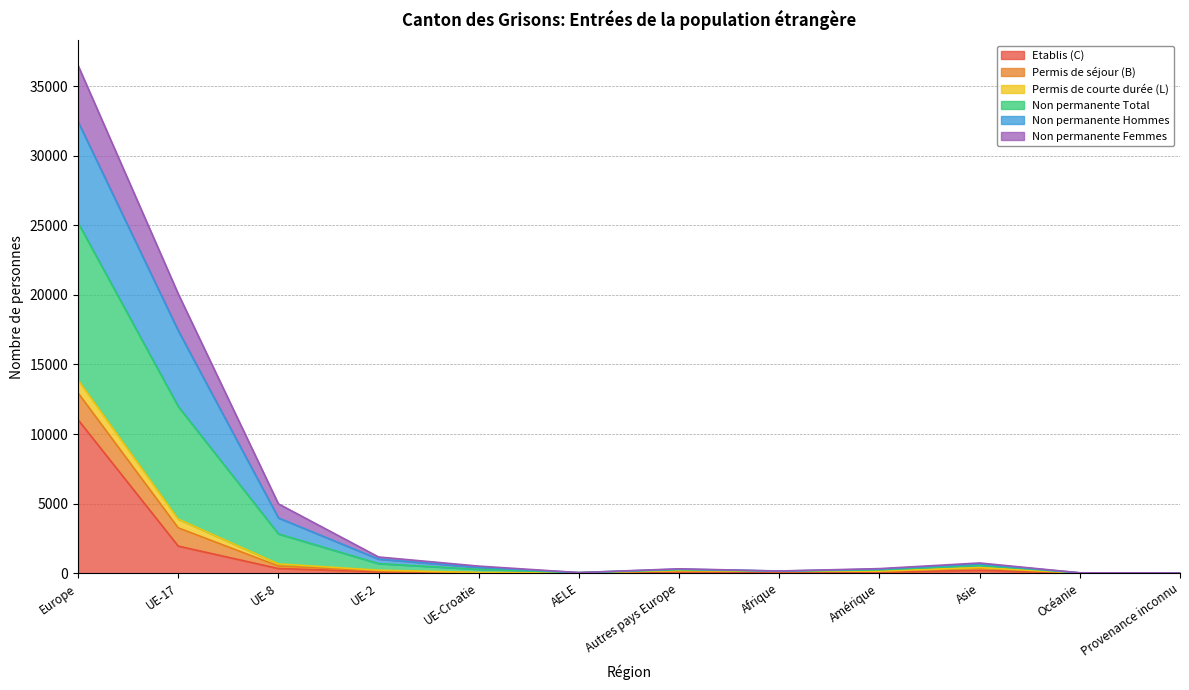

True or false: Etablis (C) and Permis de séjour (B) cross at least once.

False